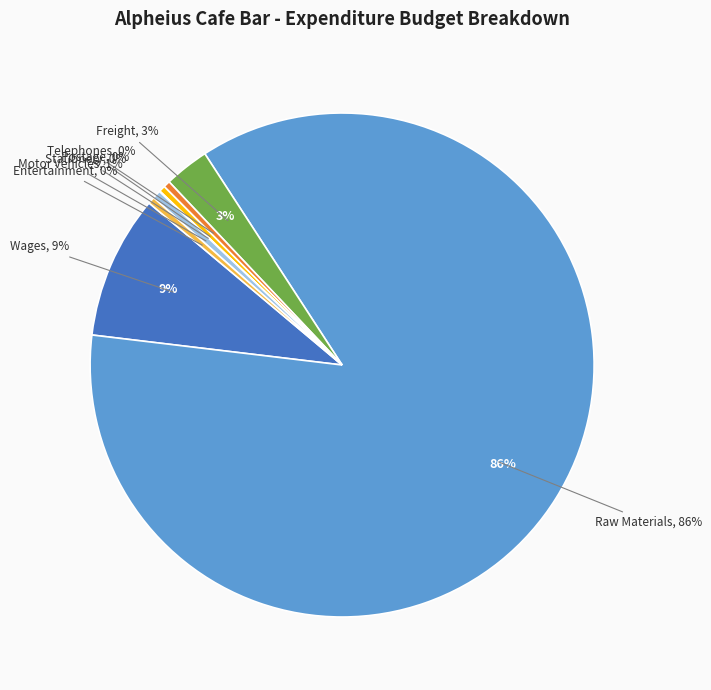

Rank the categories by value from highest to lowest.

Raw Materials, Wages, Freight, Motor Vehicles, Entertainment, Telephones, Postage, Stationery